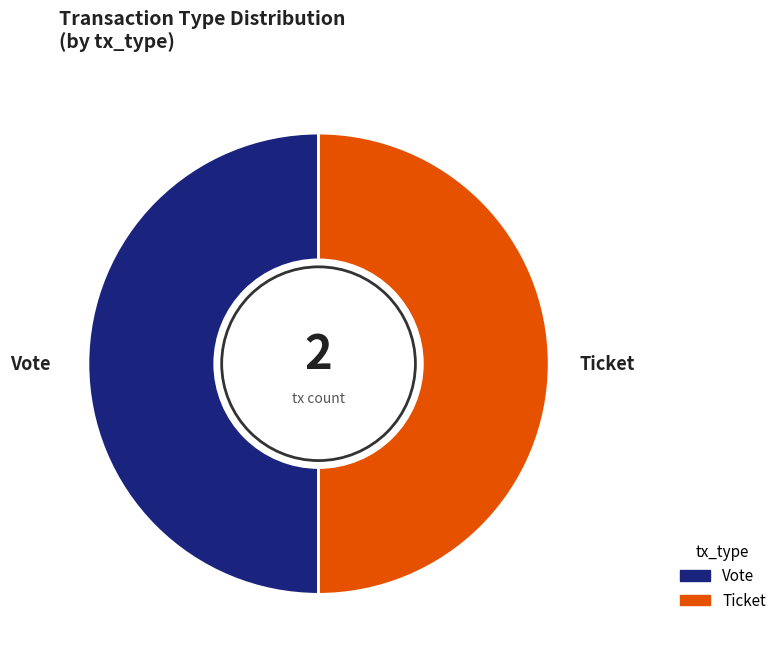

True or false: Vote accounts for 50% of the total.

True